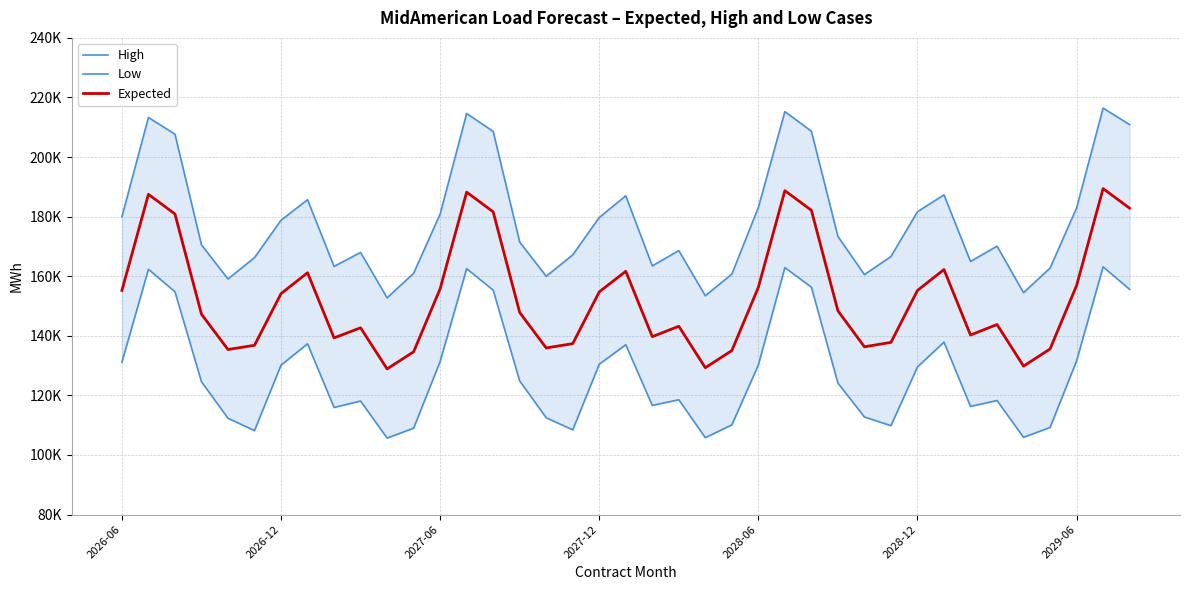

What is the maximum value shown in the chart?

216438.3